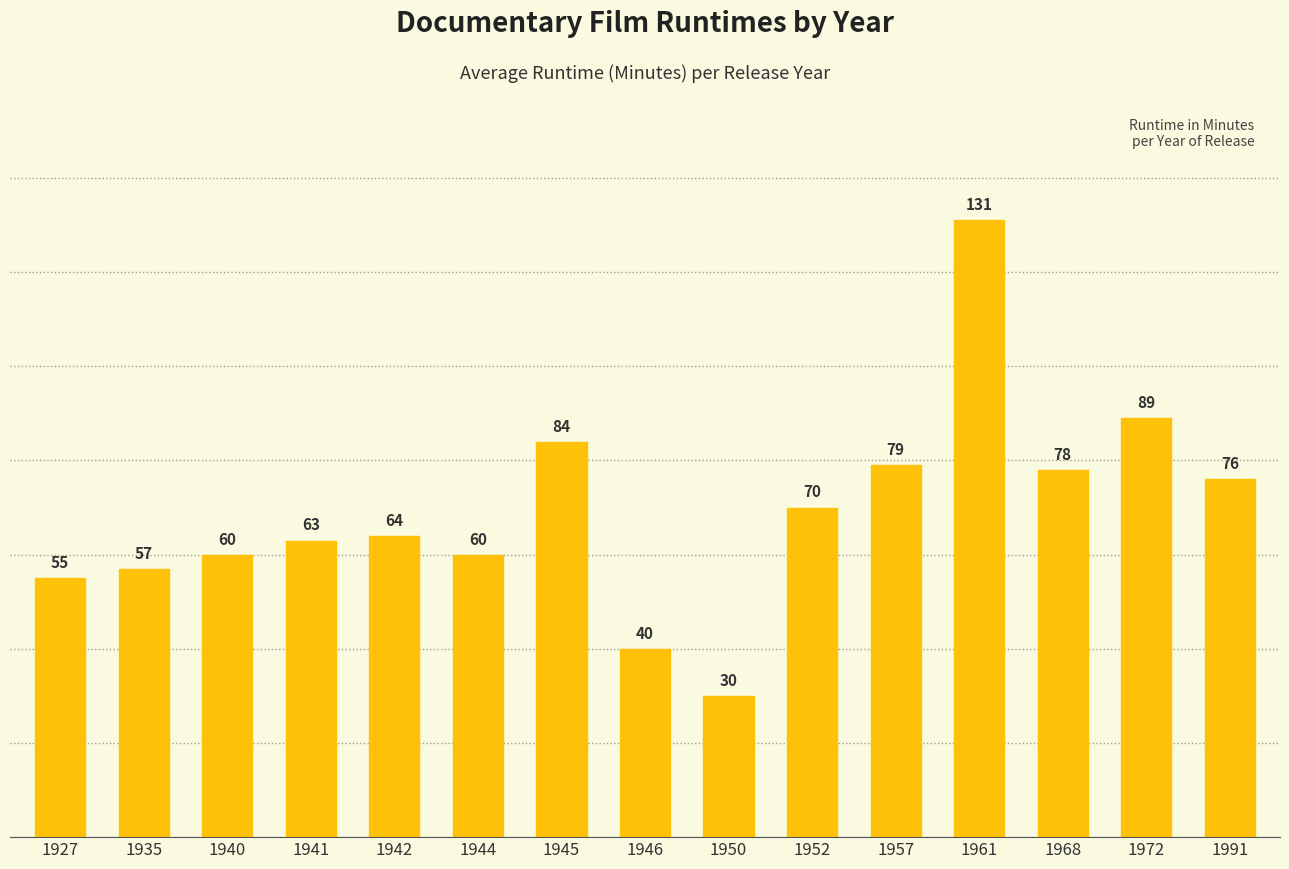

What is the value of the 13th bar from the left?

78